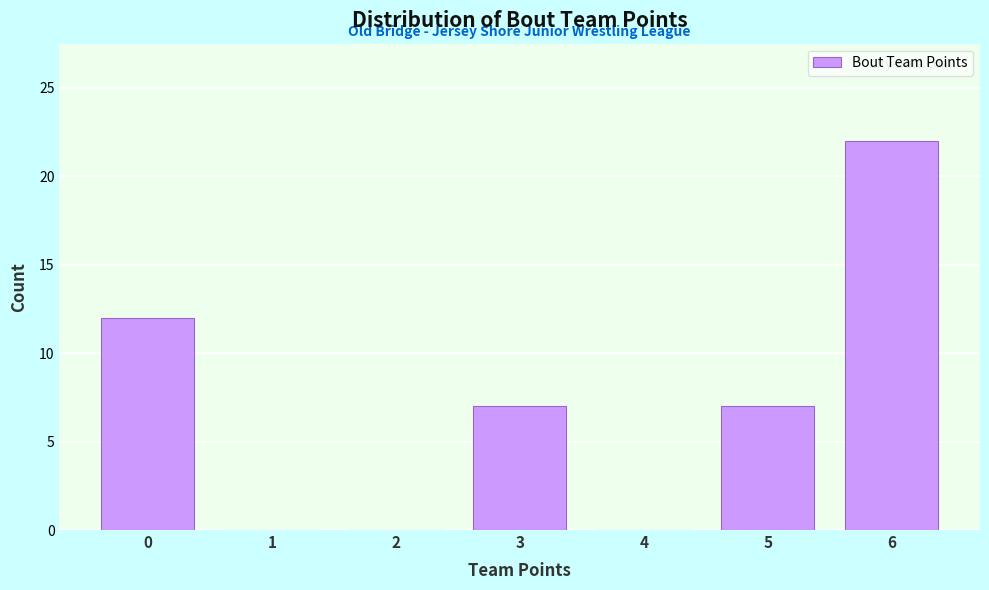

Reading left to right, list every bar in this chart as the range it spans on the x-axis followed by its height. The values are not printed on the chart, so give them approximately, as read against the axis.

-0.5 to 0.5: 12
0.5 to 1.5: 0
1.5 to 2.5: 0
2.5 to 3.5: 7
3.5 to 4.5: 0
4.5 to 5.5: 7
5.5 to 6.5: 22